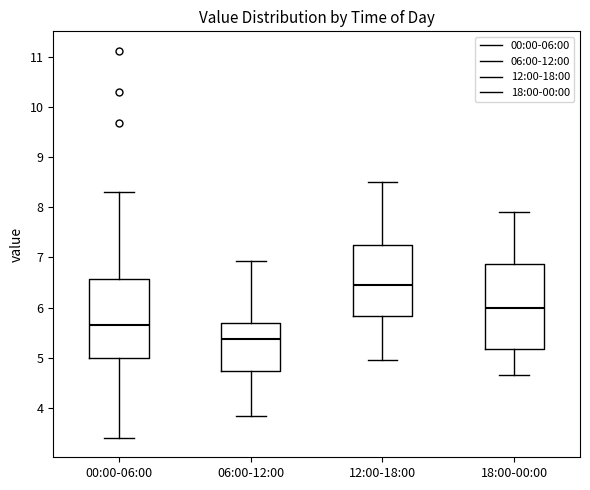

Which box has the lowest median line?

06:00-12:00